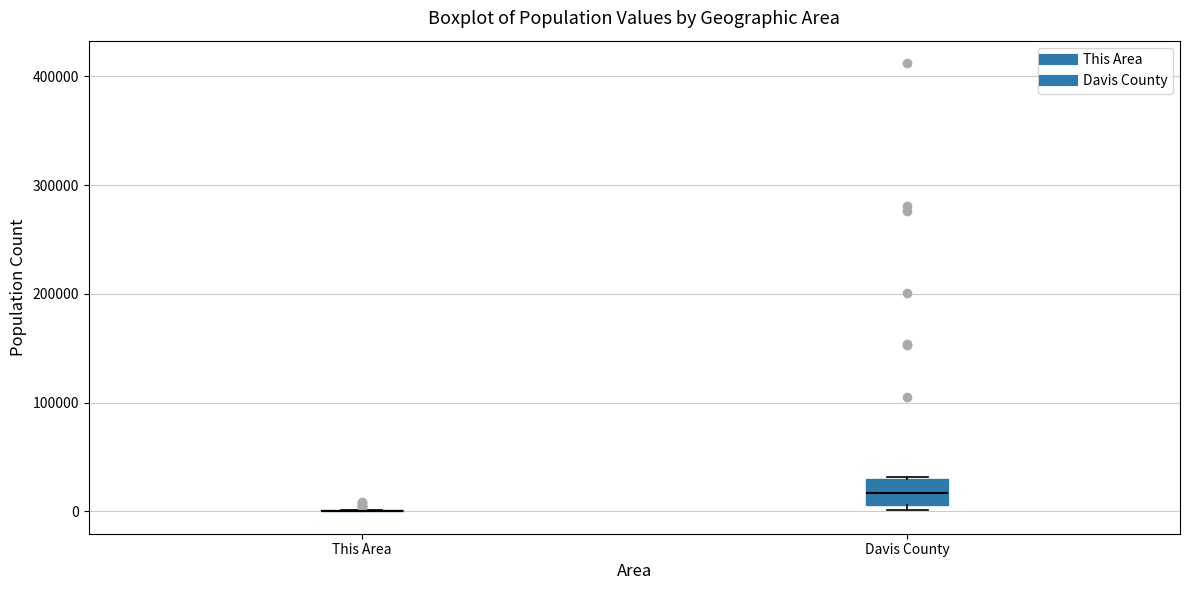

Reading left to right, read every box against the y-axis: the position of its median line, the range the box covers, and the ends of its whiskers. The values are not printed on the chart, so give them approximately, as read against the axis.

This Area: box collapsed to a line at 0, whiskers 0 to 0
Davis County: median 20000, box 10000 to 30000, whiskers 0 to 30000